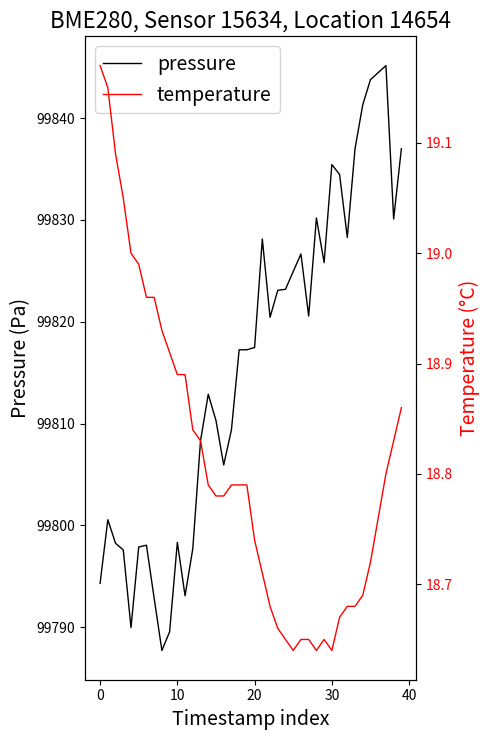

What is the maximum value for pressure?

99845.2